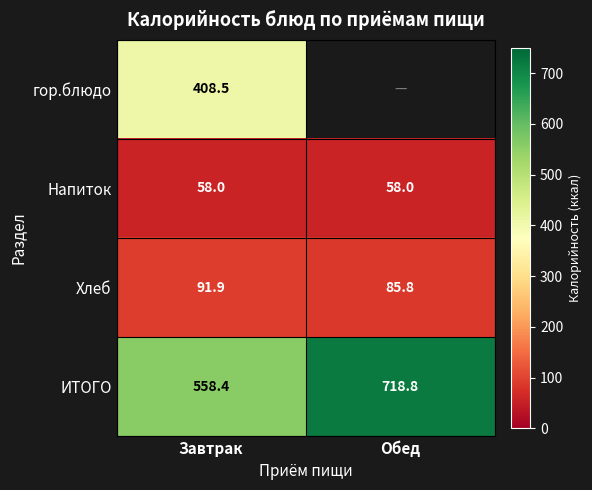

Is the value of Хлеб at Завтрак greater than the value of ИТОГО at Обед?

No